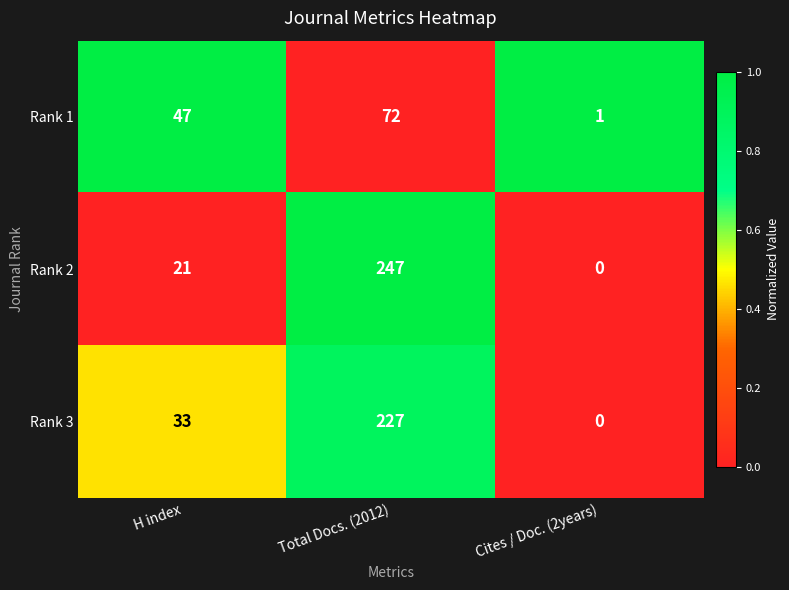

How many positive values does the Rank 2 series have?

2